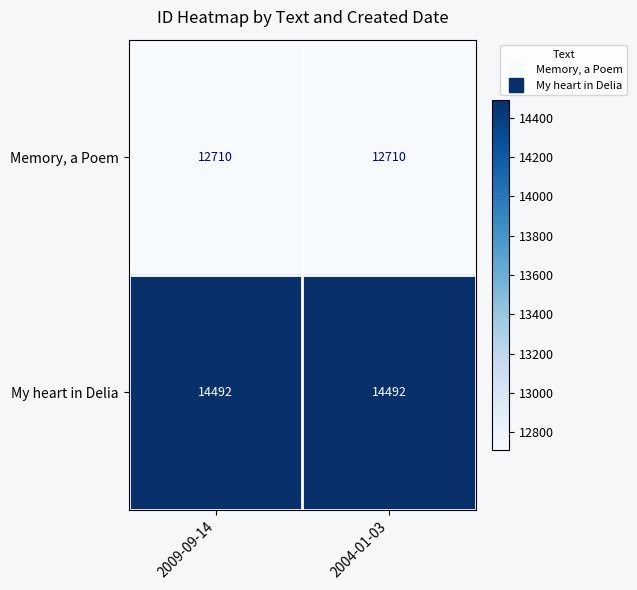

What is the sum of the Memory, a Poem values at 2004-01-03 and 2009-09-14?

25420